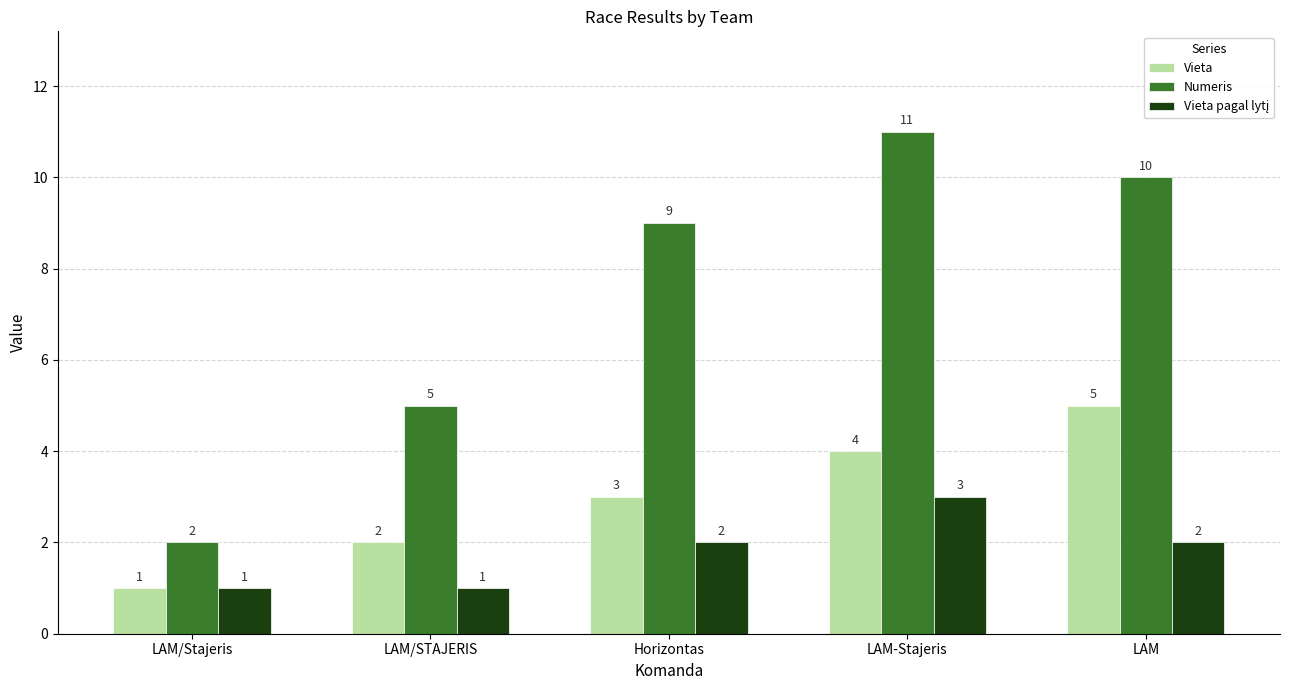

Which series changed the most between Horizontas and LAM?

Vieta